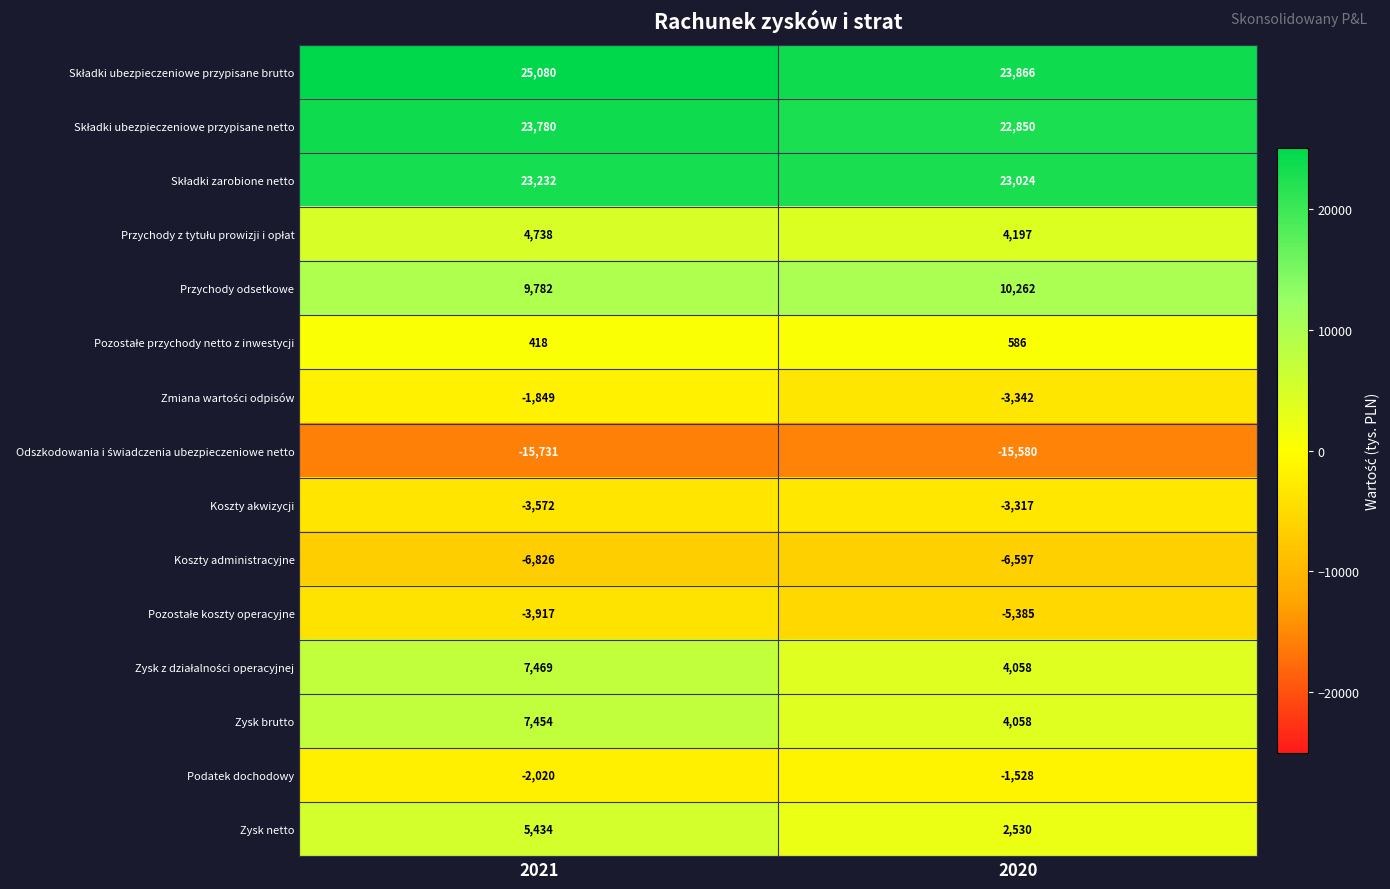

What is the spread (max minus min) of values at 2020?

39446